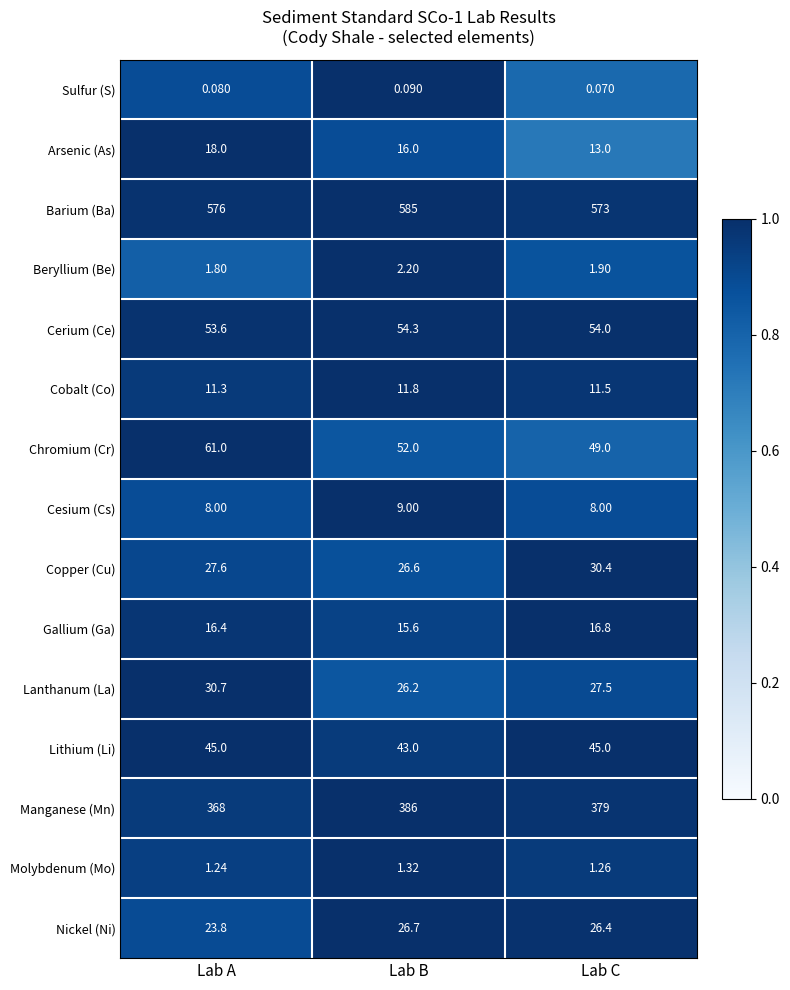

Rank the series at Lab C from highest to lowest value.

Barium (Ba), Manganese (Mn), Cerium (Ce), Chromium (Cr), Lithium (Li), Copper (Cu), Lanthanum (La), Nickel (Ni), Gallium (Ga), Arsenic (As), Cobalt (Co), Cesium (Cs), Beryllium (Be), Molybdenum (Mo), Sulfur (S)